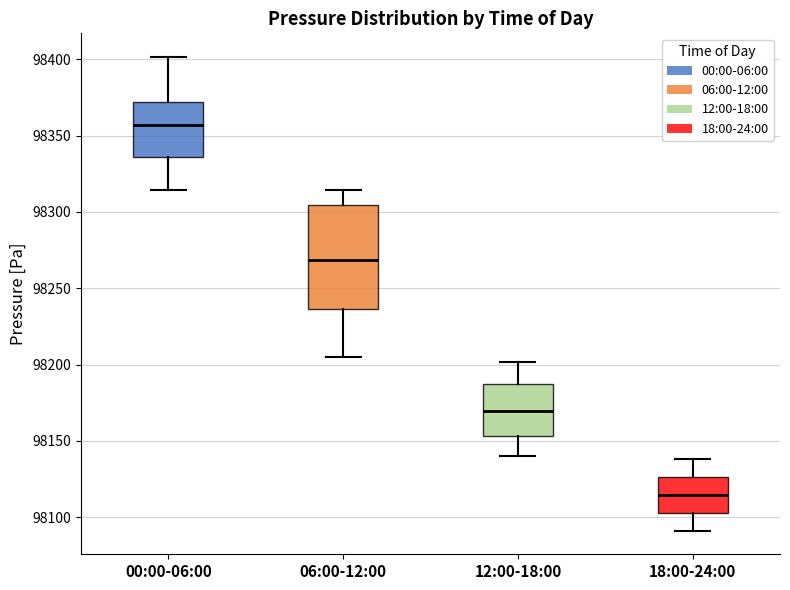

Reading left to right, read every box against the y-axis: the position of its median line, the range the box covers, and the ends of its whiskers. The values are not printed on the chart, so give them approximately, as read against the axis.

00:00-06:00: median 98355, box 98335 to 98370, whiskers 98315 to 98400
06:00-12:00: median 98270, box 98235 to 98305, whiskers 98205 to 98315
12:00-18:00: median 98170, box 98155 to 98185, whiskers 98140 to 98200
18:00-24:00: median 98115, box 98105 to 98125, whiskers 98090 to 98140